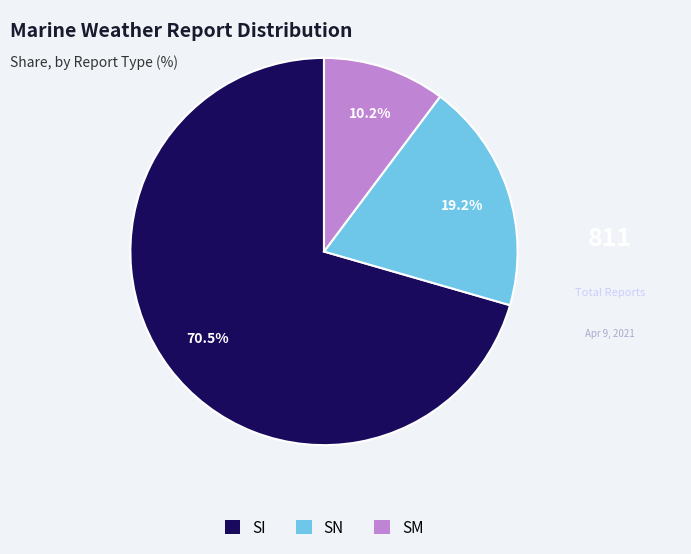

What is the total percentage of SI and SN?

89.8%